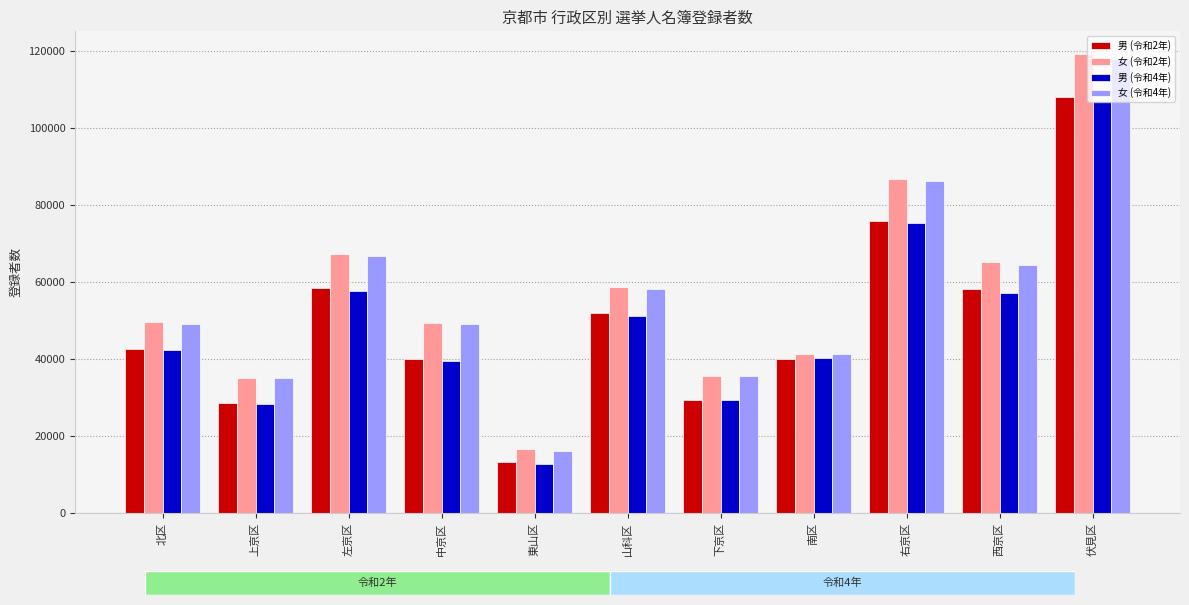

The value of 男 (令和4年) at 下京区 is 29383. True or false?

True